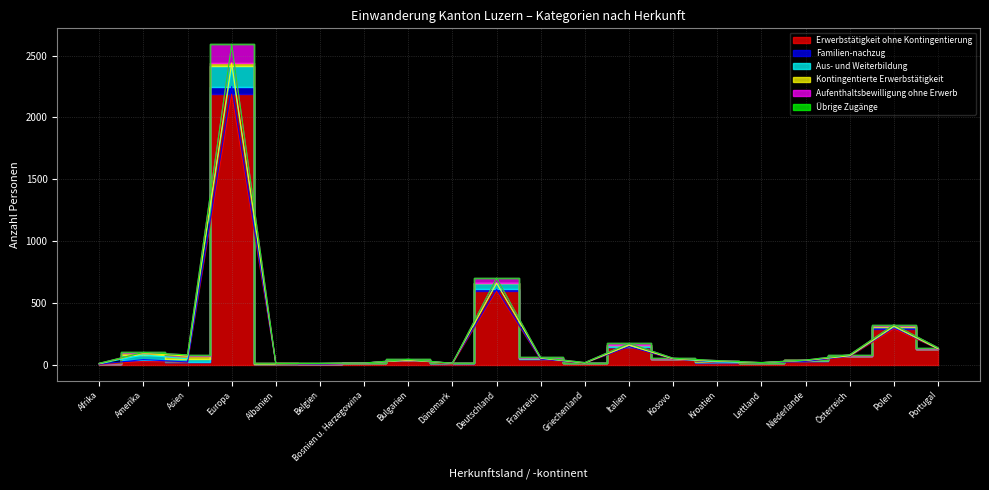

Between Kroatien and Dänemark, which is larger?

Kroatien